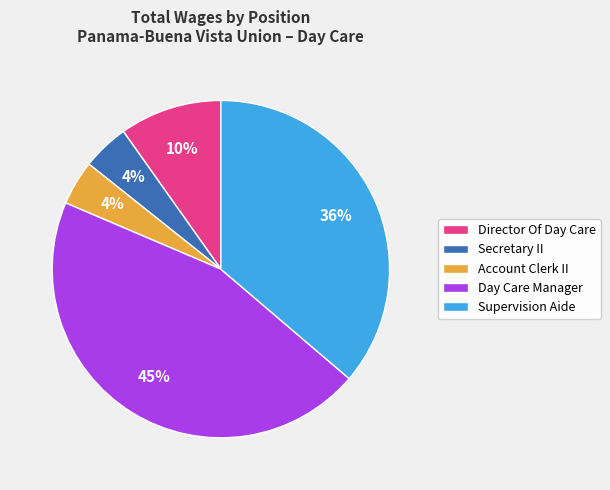

Which has a higher value, Supervision Aide or Account Clerk II?

Supervision Aide